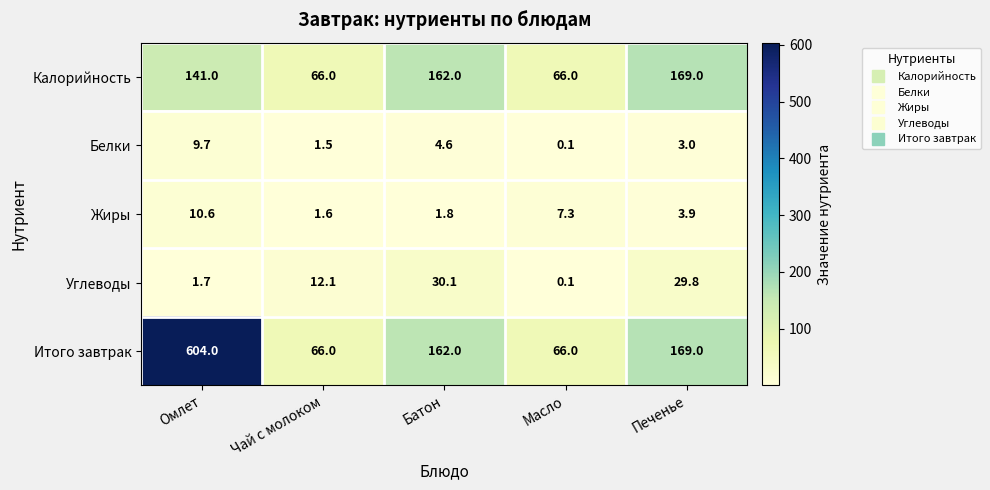

At which category does the chart reach its peak across all series?

Омлет